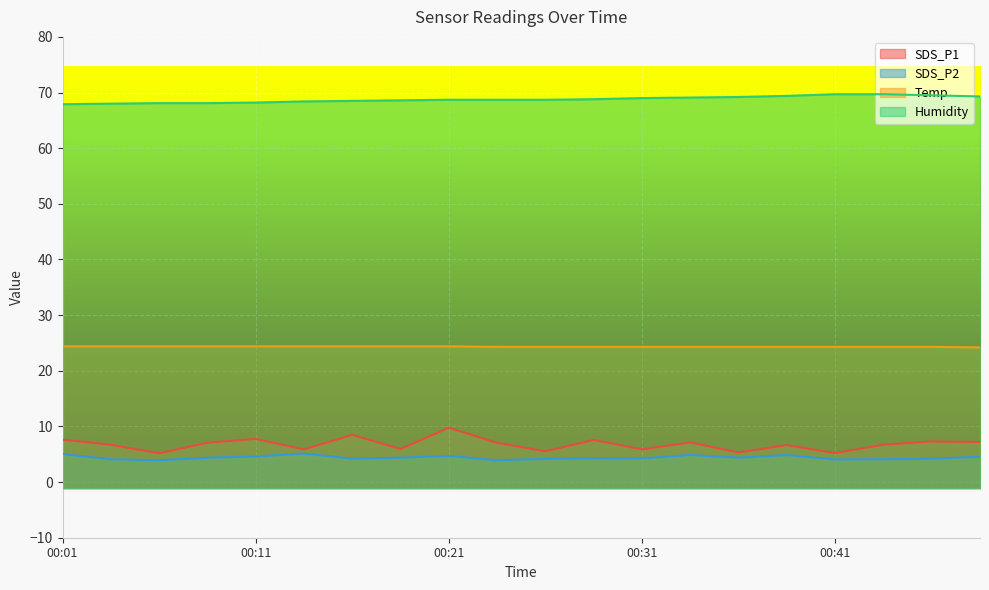

Rank the series at 00:06 from lowest to highest value.

SDS_P2, SDS_P1, Temp, Humidity